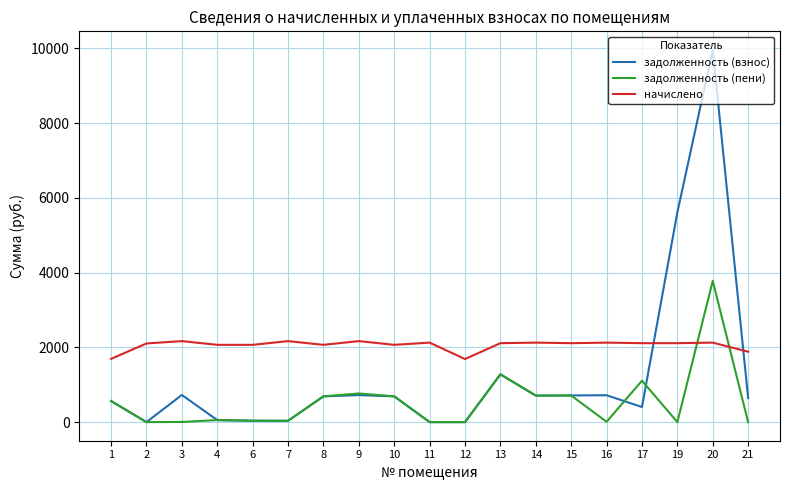

At which category is the sum across all series the highest?

20